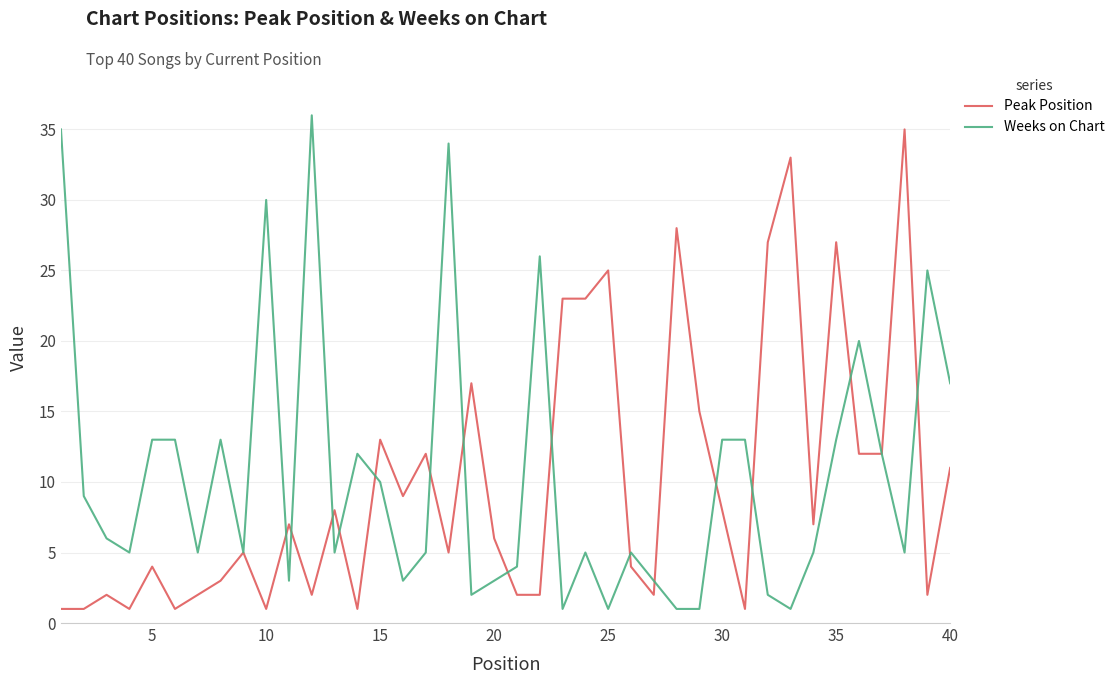

What is the highest value of the Peak Position series?

35